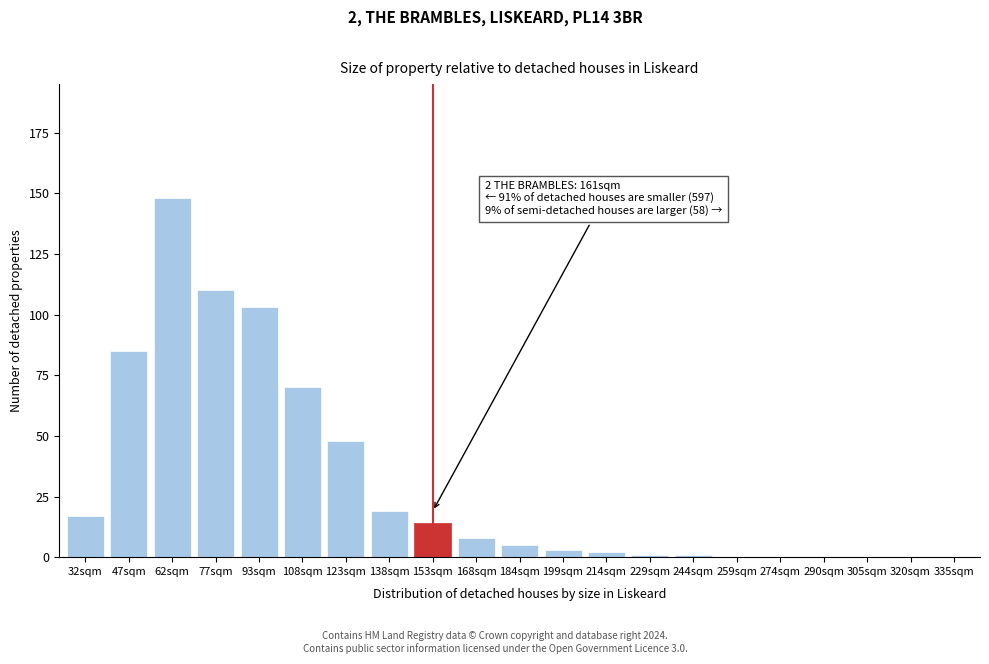

Reading left to right, transcribe all the data shown in this chart.

32sqm=17	47sqm=85	62sqm=148	77sqm=110	93sqm=103	108sqm=70	123sqm=48	138sqm=19	153sqm=14	168sqm=8	184sqm=5	199sqm=3	214sqm=2	229sqm=1	244sqm=1	259sqm=0	274sqm=0	290sqm=0	305sqm=0	320sqm=0	335sqm=0